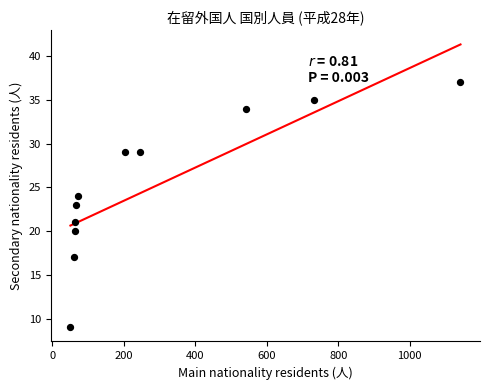

What is the range of X values (max minus min)?

1091